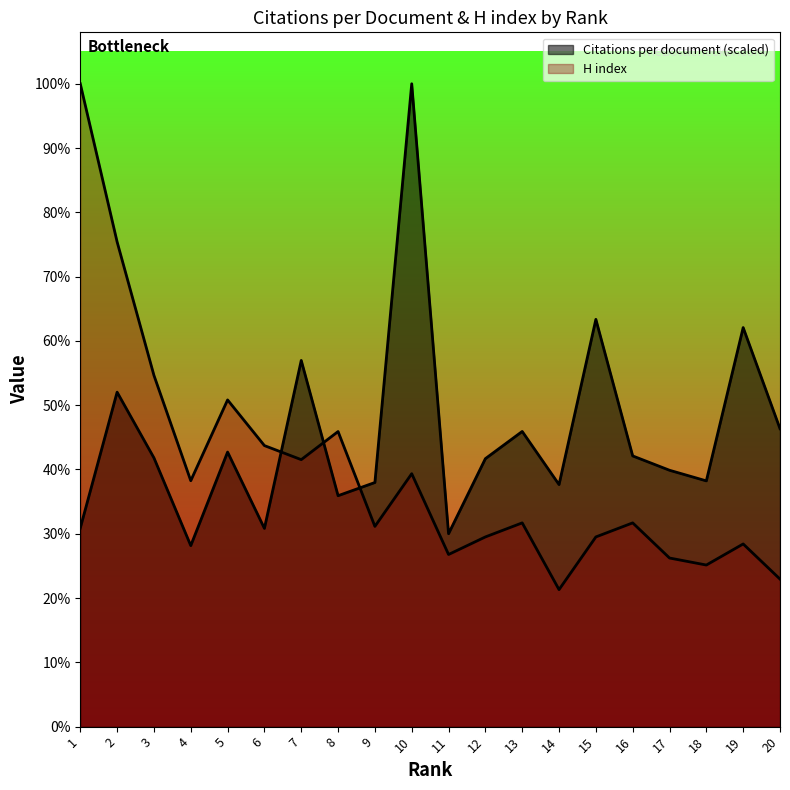

How many lines are shown in the chart?

2